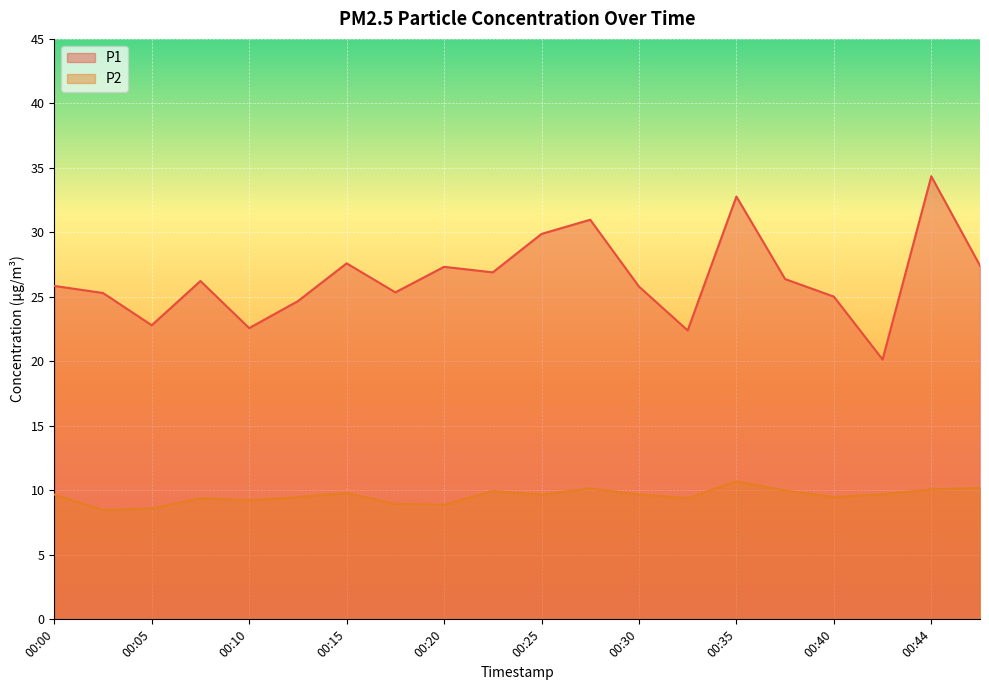

What are all the series names shown in the legend?

P1, P2